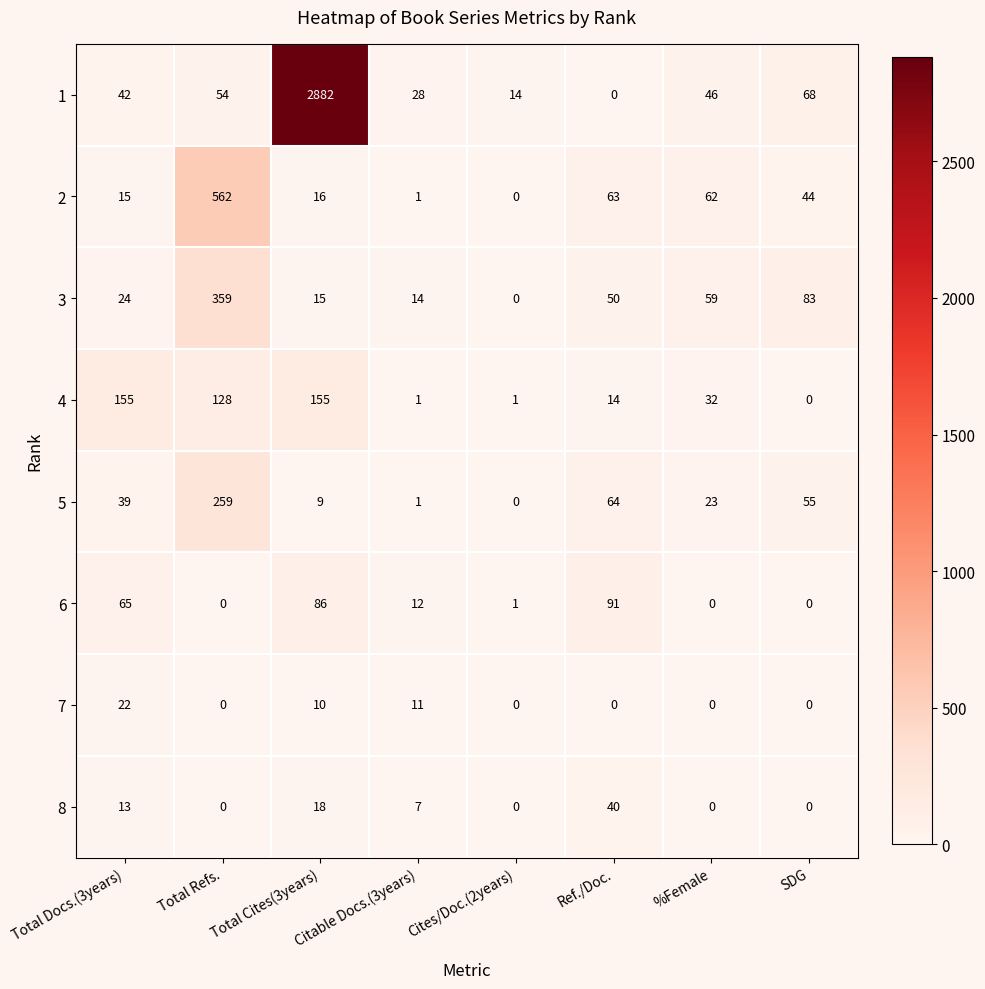

At which label does 3 first exceed 50?

Total Refs.